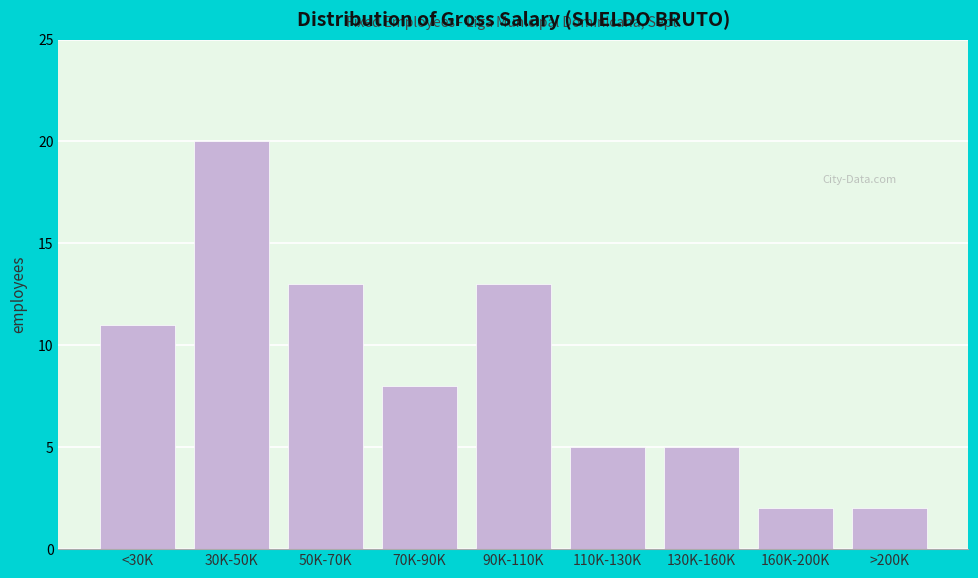

Reading left to right, list all the values displayed in this chart.

11	20	13	8	13	5	5	2	2